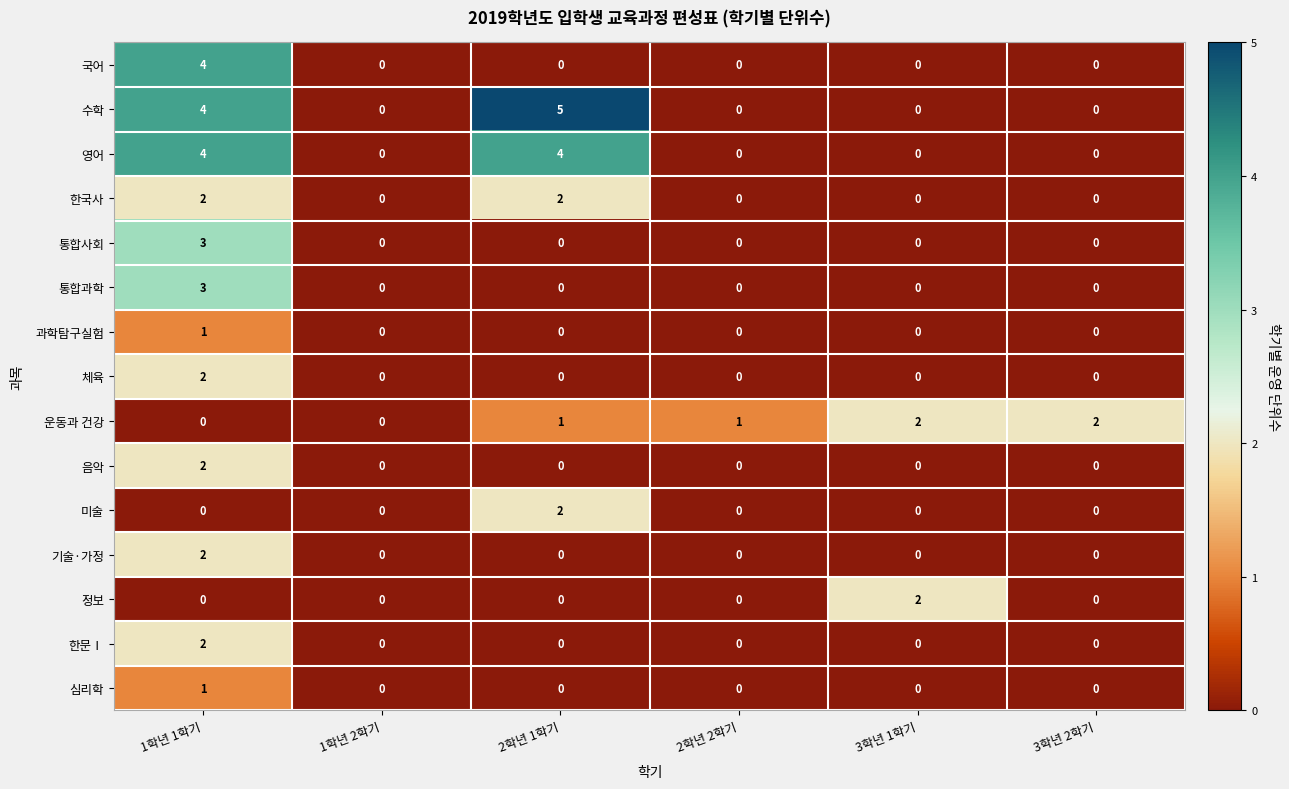

What is the greatest value displayed?

5